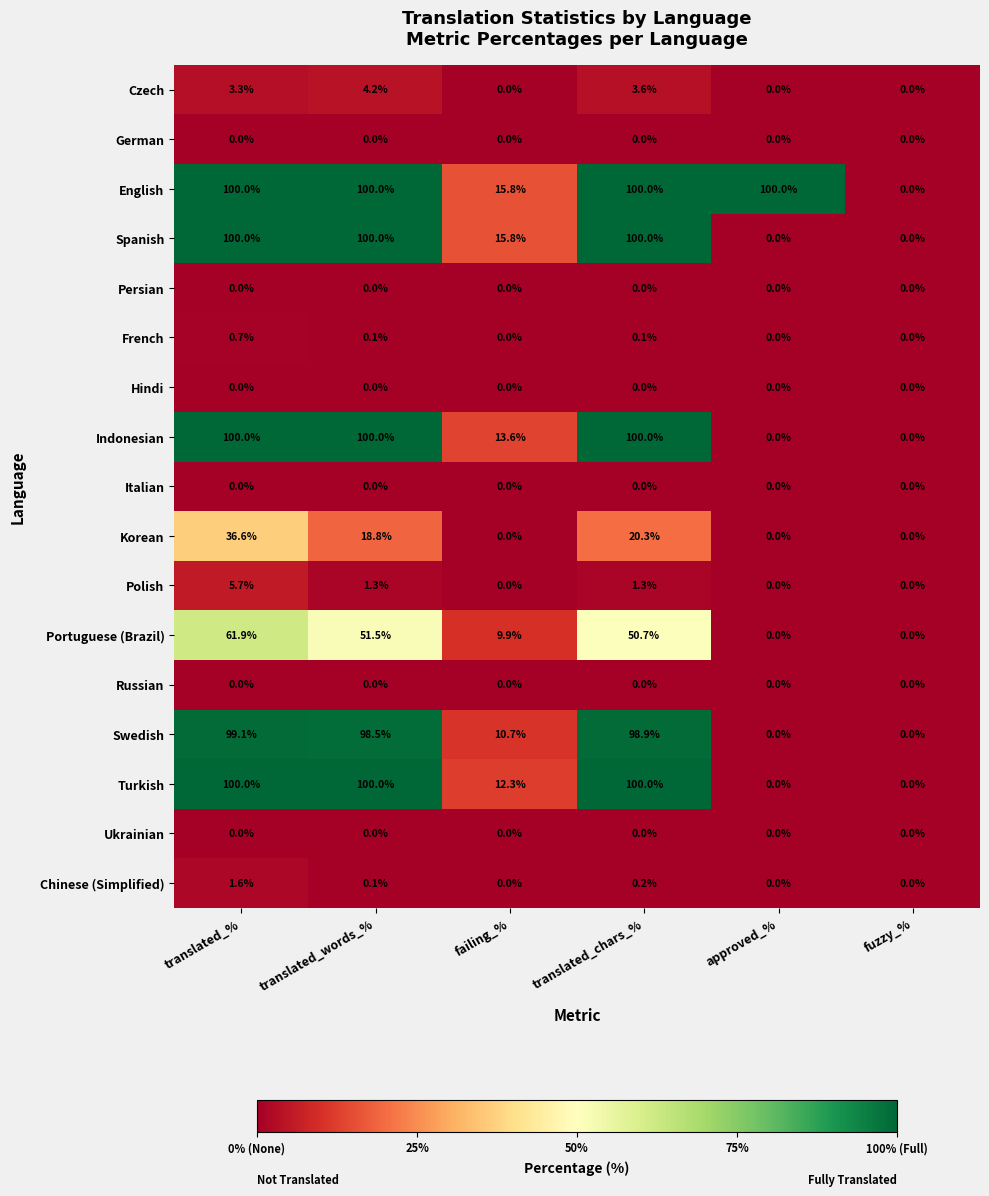

Which series changed the most between translated_% and failing_%?

Swedish